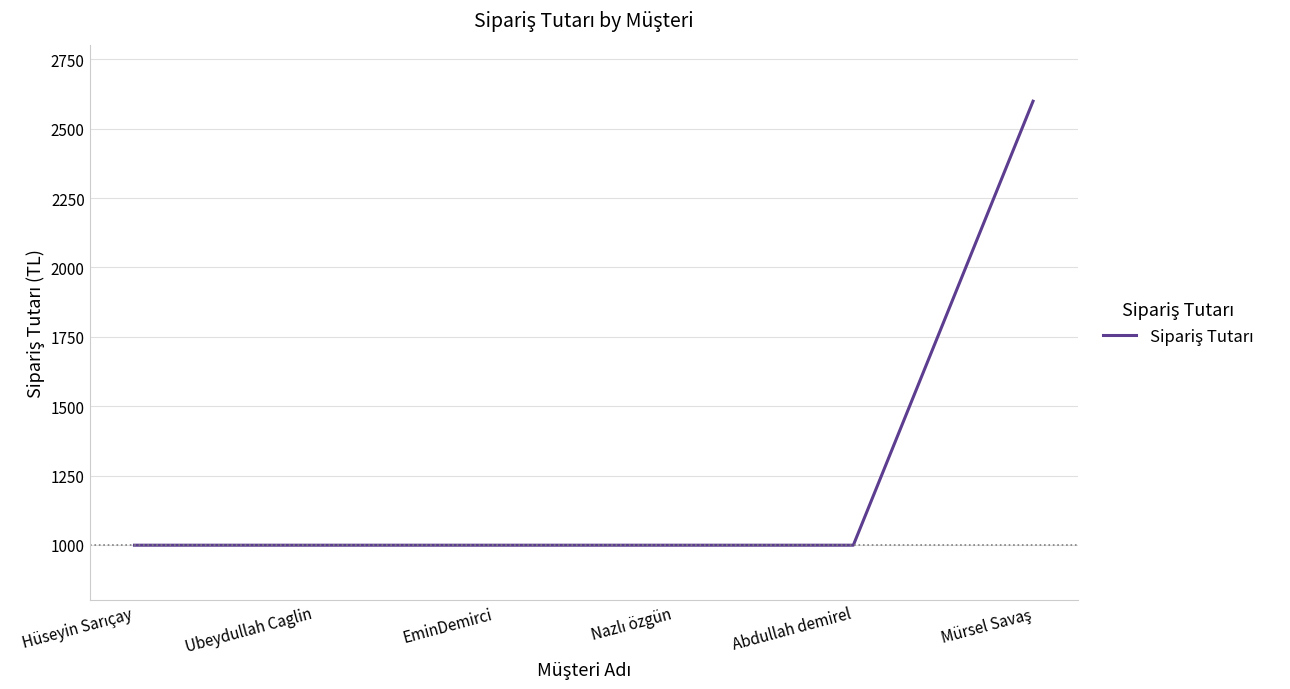

True or false: the data has more than 2 interior local peaks.

False